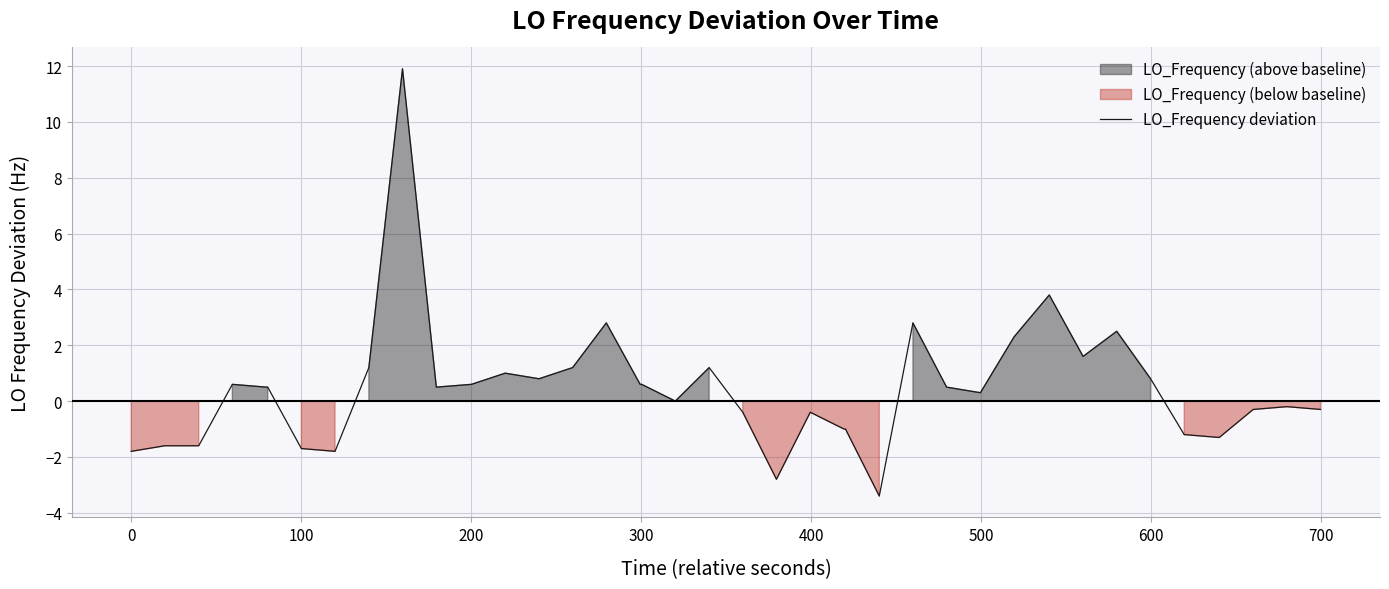

What is the highest value of the LO_Frequency deviation series?

11.9